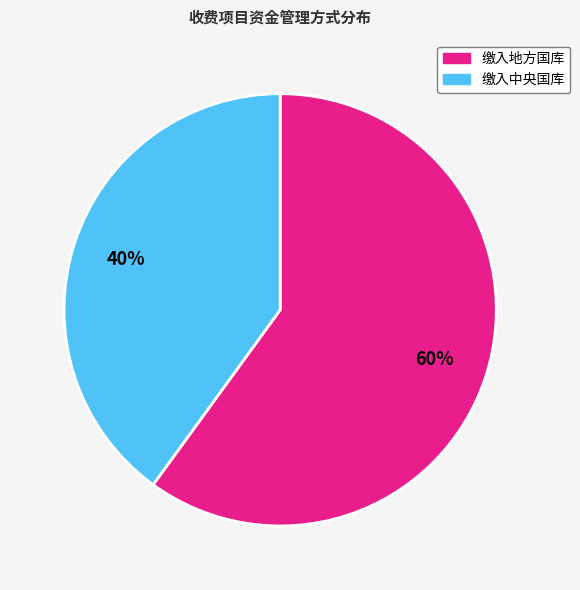

To the nearest percent, what is the average slice percentage?

50%